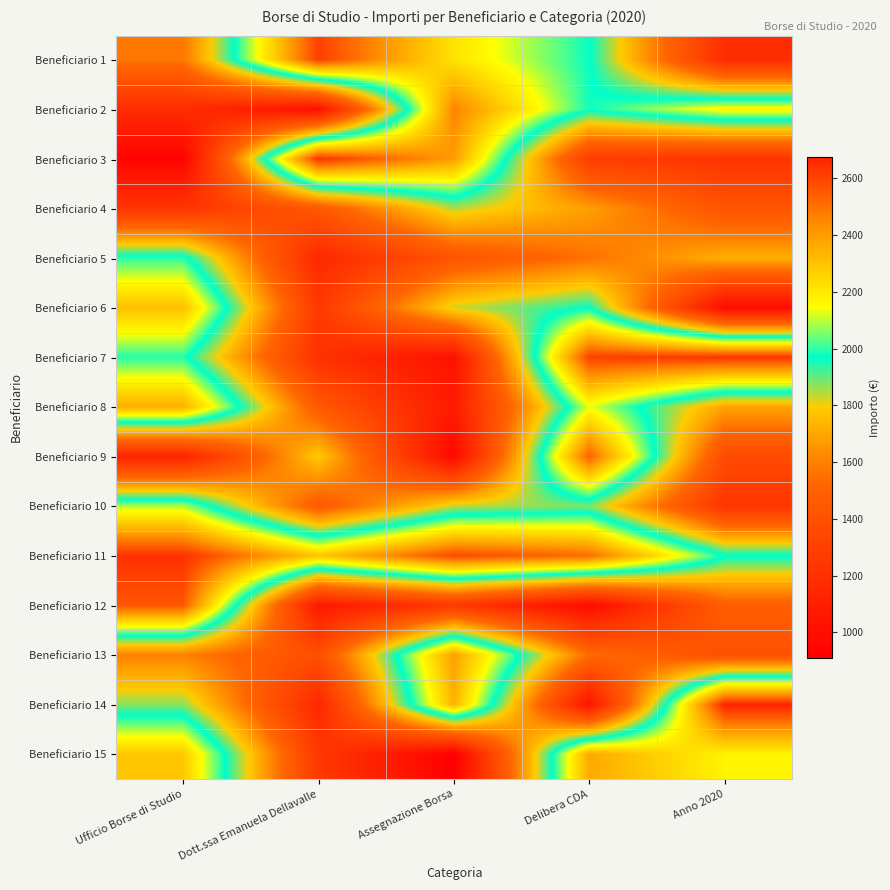

At which category does the chart reach its peak across all series?

Anno 2020